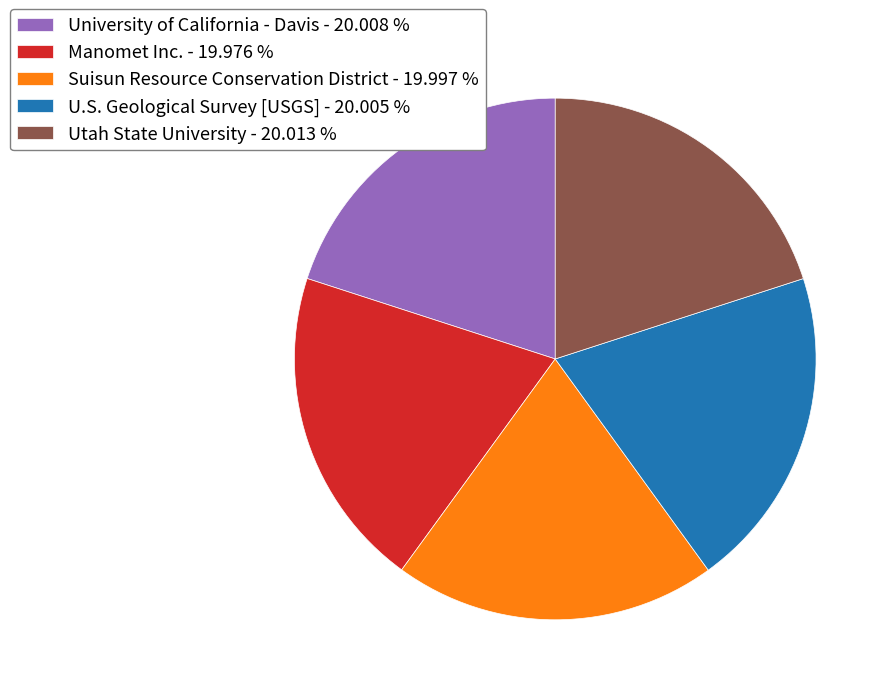

True or false: Utah State University accounts for 6% of the total.

False